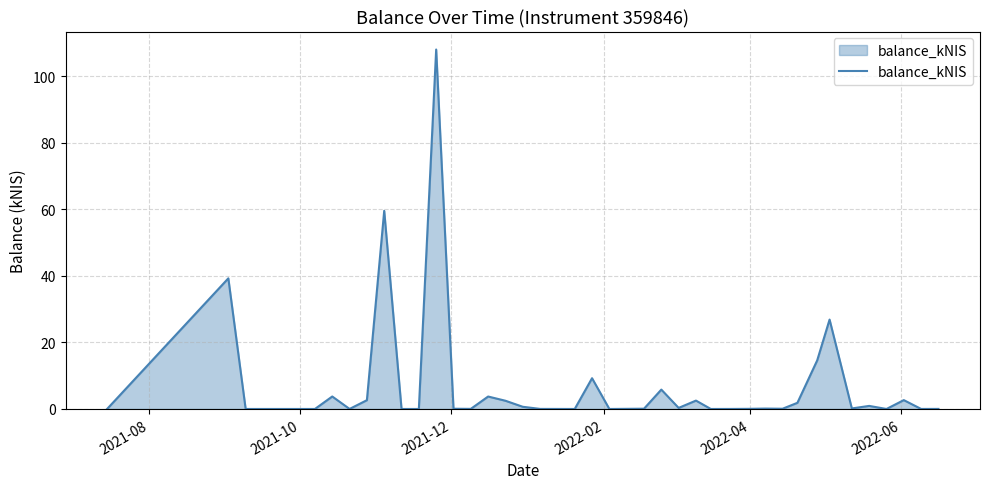

What is the maximum value shown in the chart?

108.0